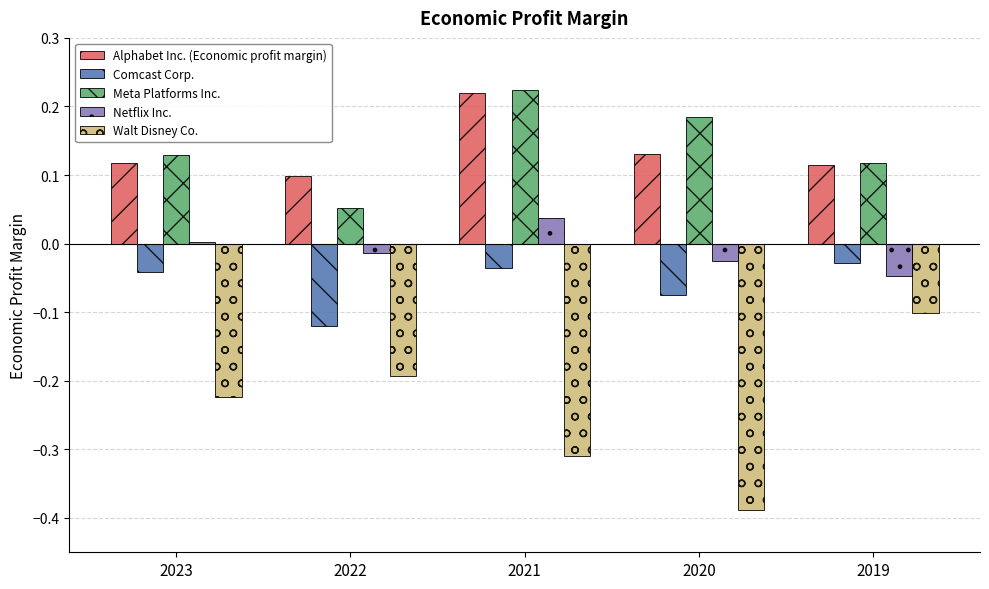

Which series has the widest spread of values?

Walt Disney Co.